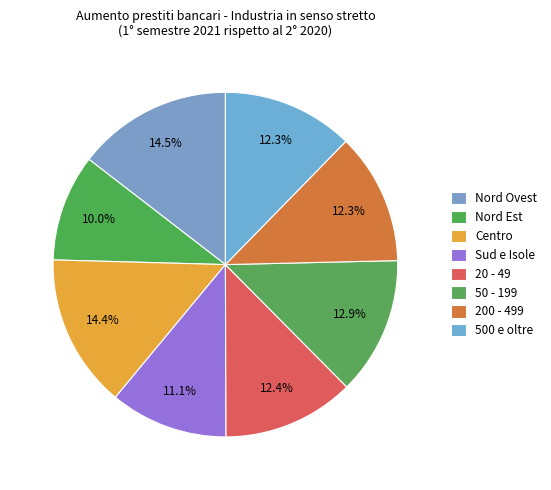

True or false: 500 e oltre accounts for 2% of the total.

False